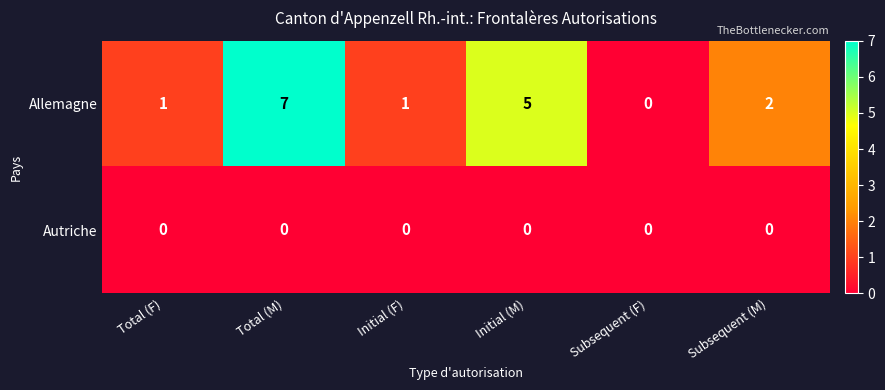

Reading left to right, transcribe all the data shown in this chart.

Allemagne: 1	7	1	5	0	2
Autriche: 0	0	0	0	0	0